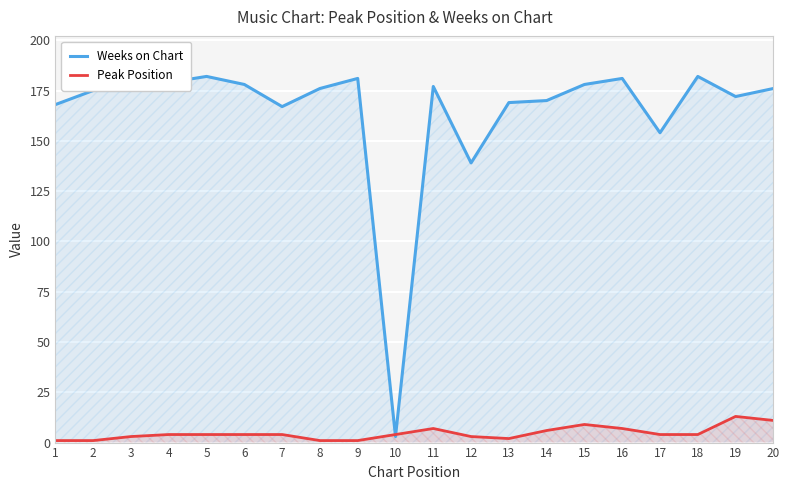

What is the difference between the maximum and minimum values in the Weeks on Chart series?

179